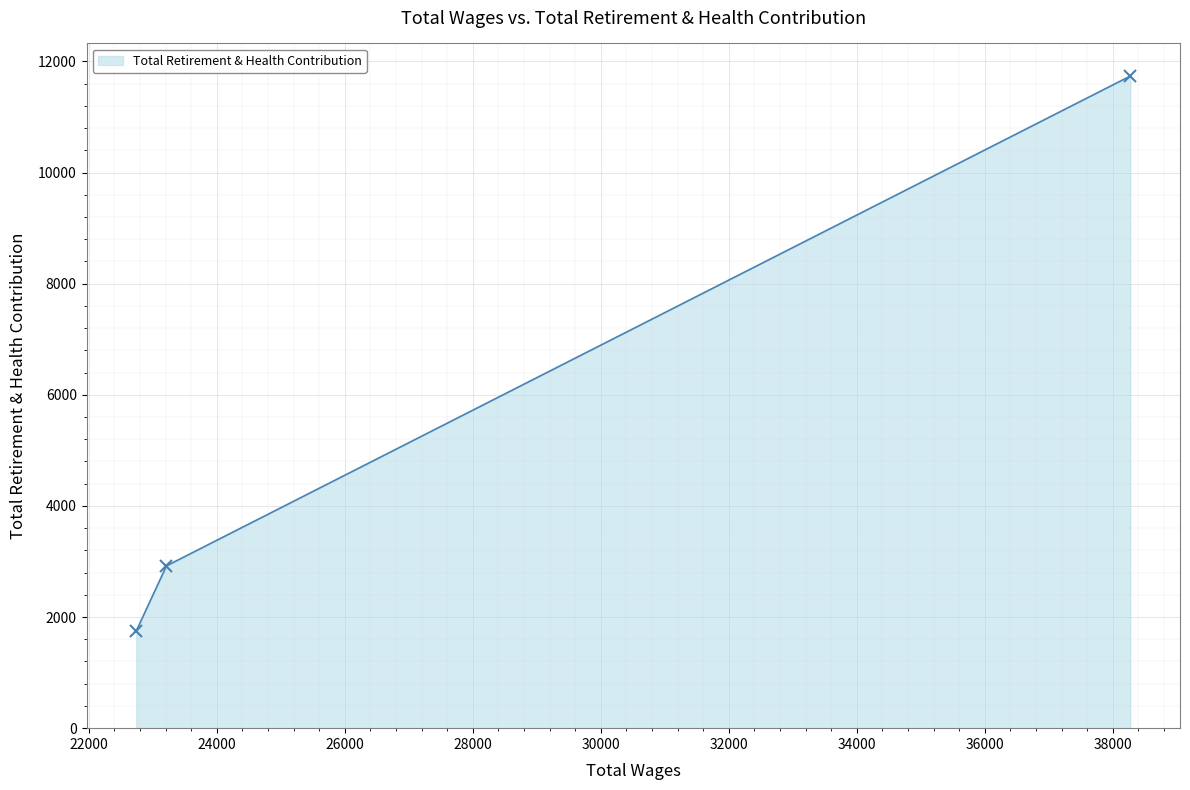

What is the minimum value shown in the chart?

1750